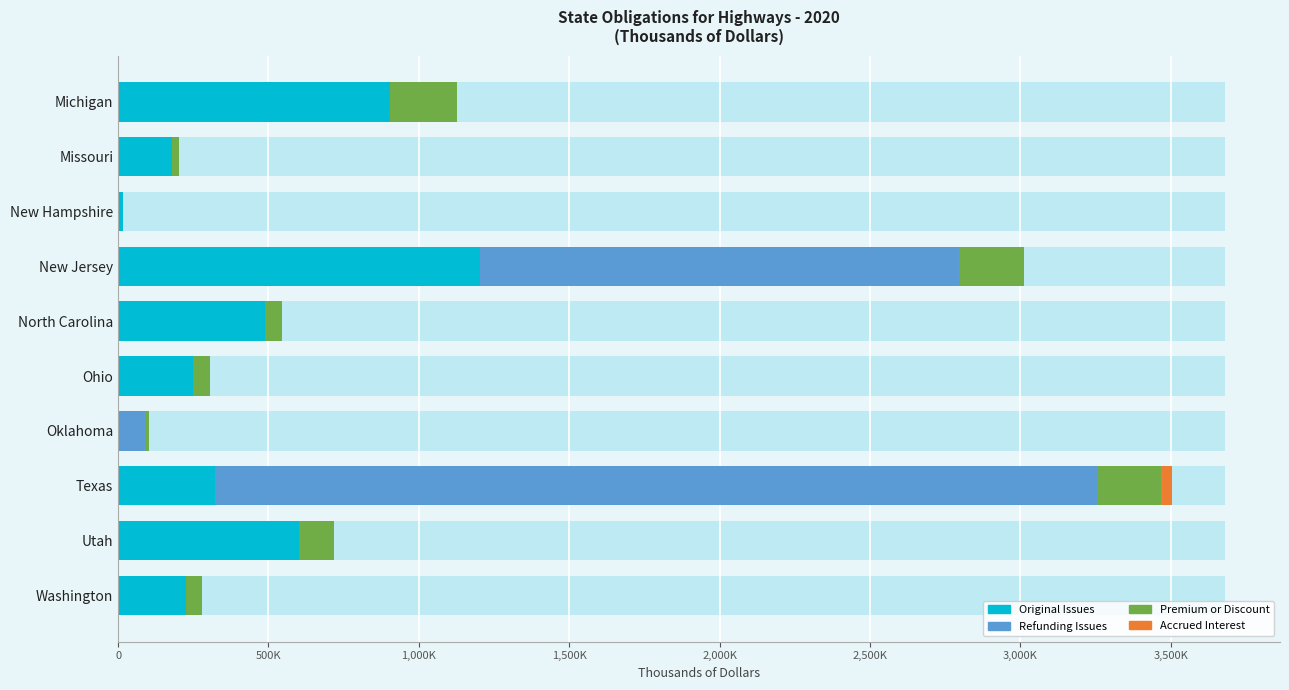

Is the value of Refunding Issues at Missouri greater than the value of Premium or Discount at Oklahoma?

No